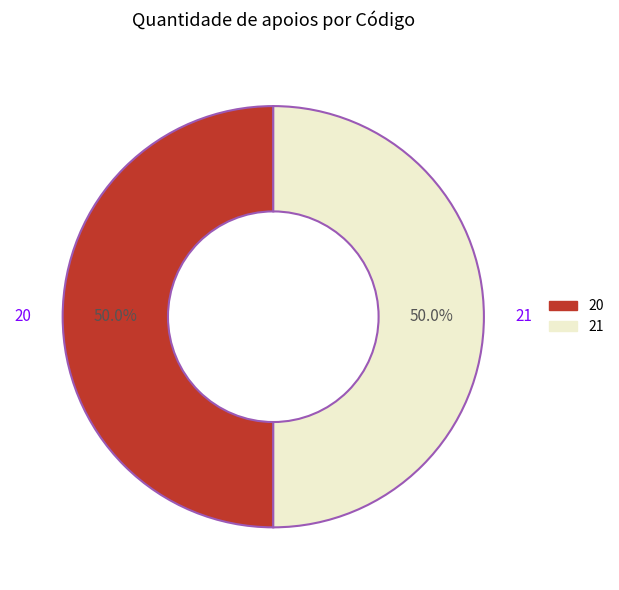

How many slices are in this pie chart?

2